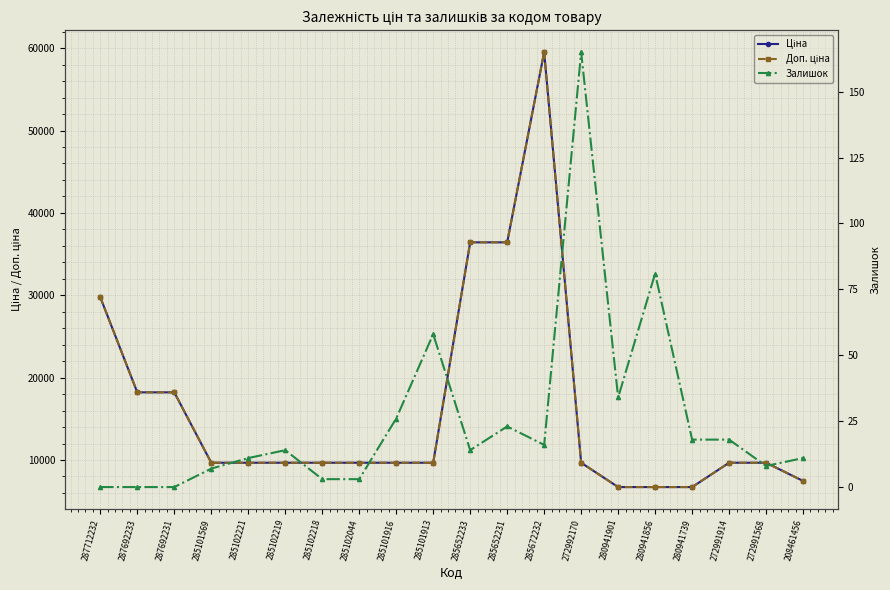

True or false: Ціна has more than 0 interior local peaks.

True